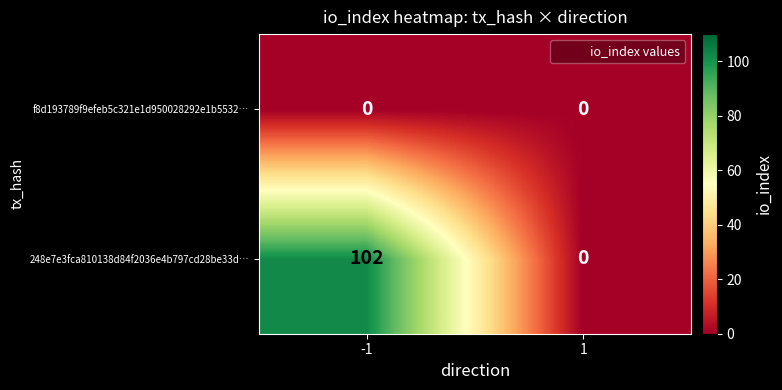

Reading left to right, what are all the values shown in this chart?

f8d193789f9efeb5c321e1d950028292e1b5532…: -1=0	1=0
248e7e3fca810138d84f2036e4b797cd28be33d…: -1=102	1=0